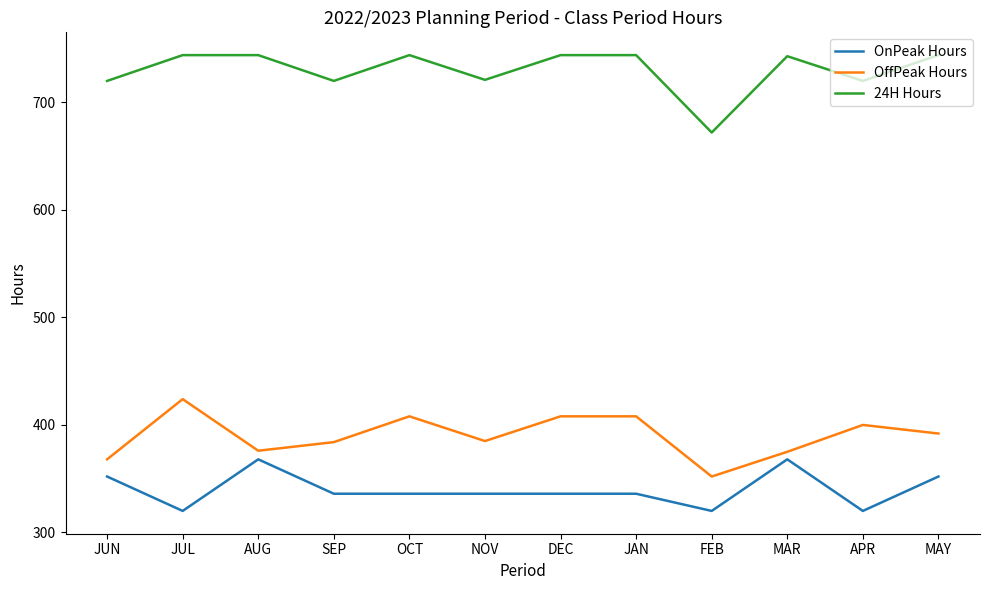

True or false: 24H Hours and OnPeak Hours intersect in this chart.

False